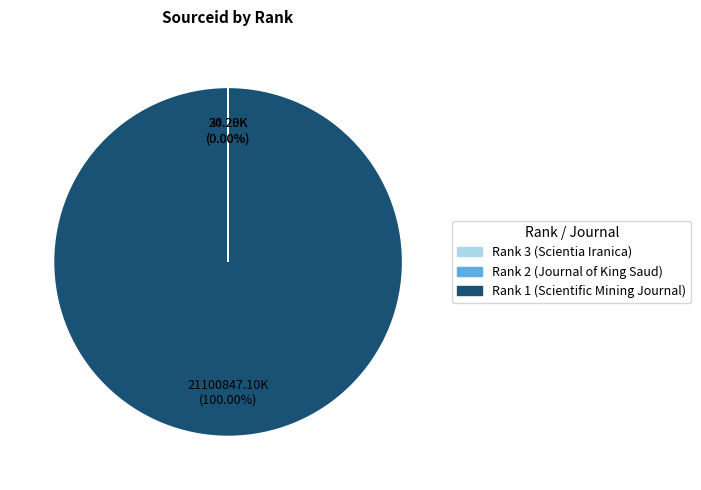

Which category has the biggest portion of the pie?

Rank 1 (Scientific Mining Journal)